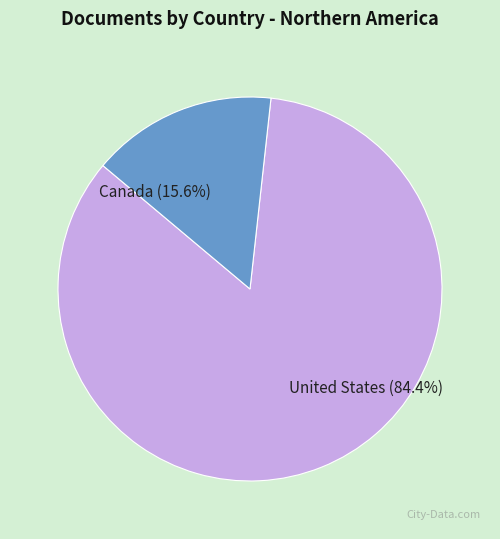

Is United States the majority of the pie?

Yes